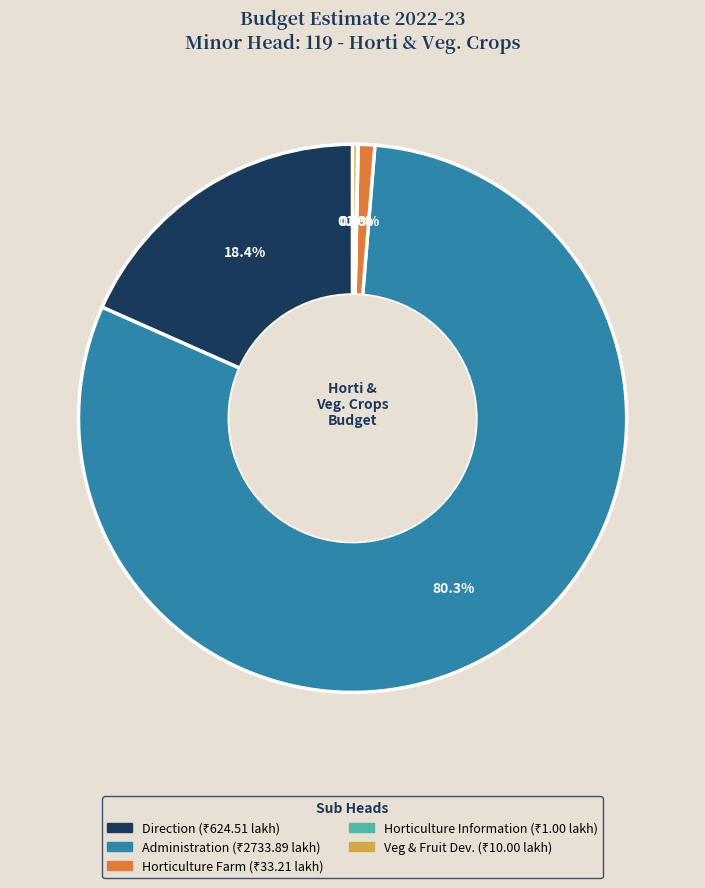

To the nearest percent, what percentage of the pie is Direction?

18%